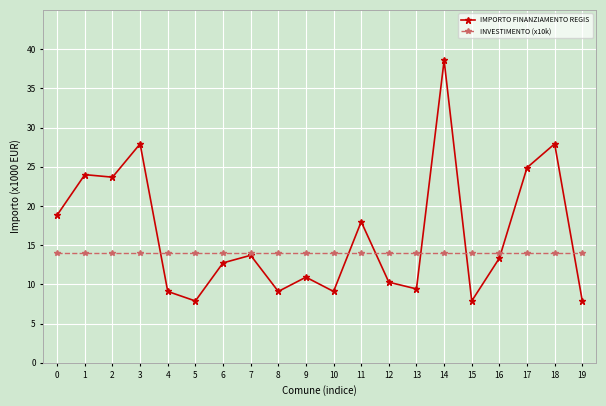

What is the minimum value shown in the chart?

7.9